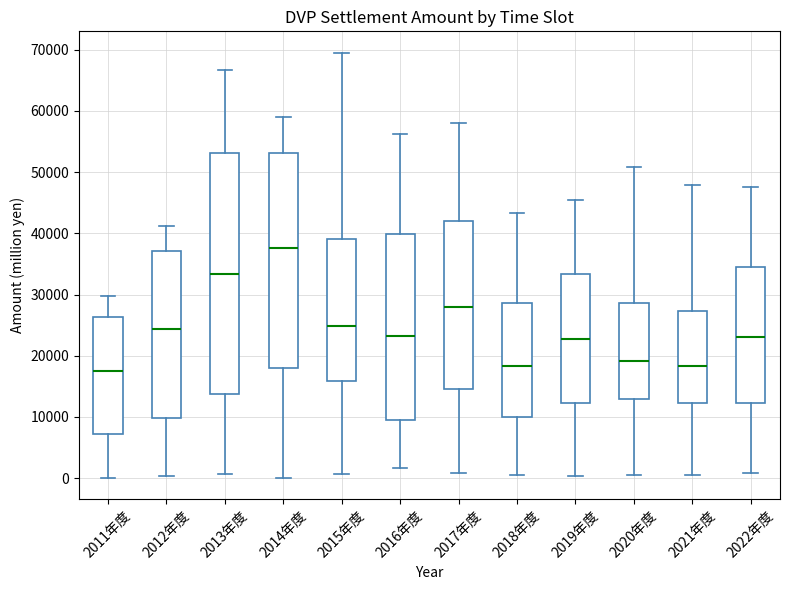

Where does the upper whisker of the box for 2020年度 end on the y-axis? The values are not printed on the chart, so give them approximately, as read against the axis.

51000